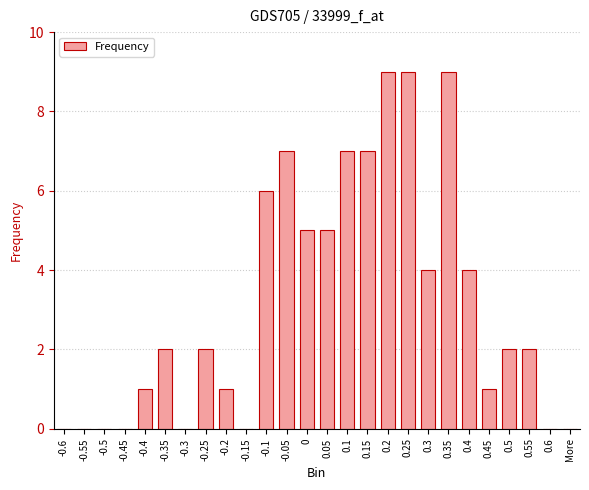

Count the values in the range 0 to 6.

20